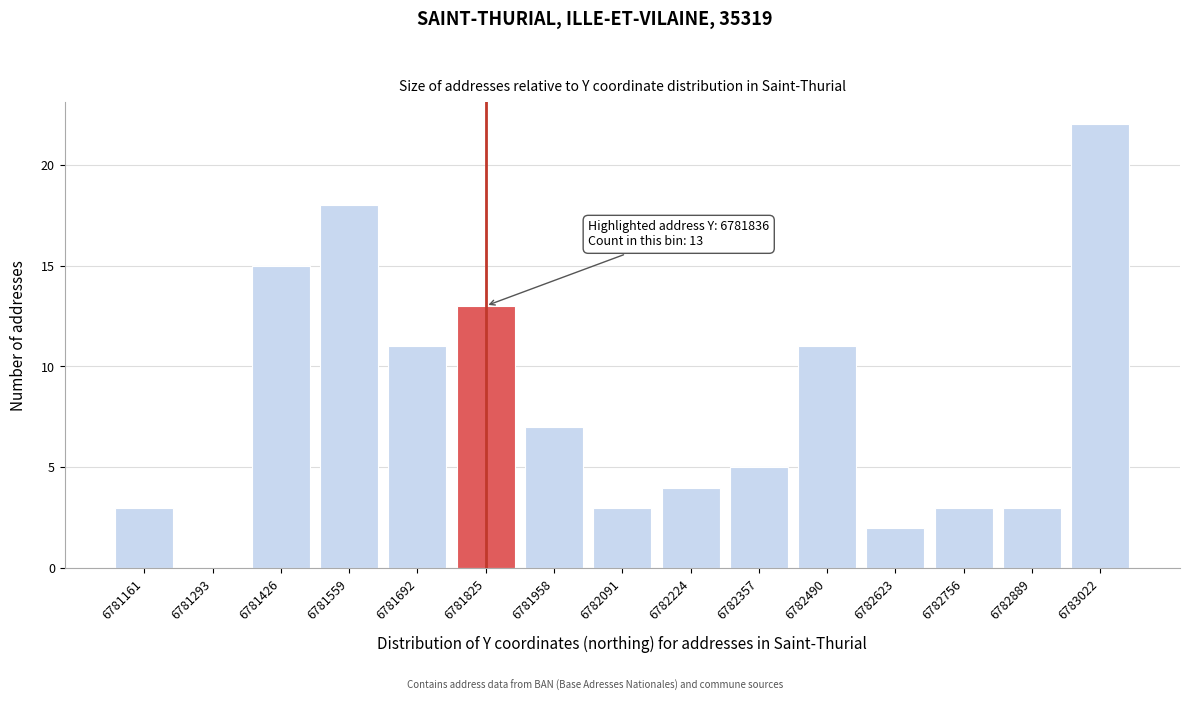

Reading left to right, what are all the values shown in this chart?

6781161=3	6781293=0	6781426=15	6781559=18	6781692=11	6781825=13	6781958=7	6782091=3	6782224=4	6782357=5	6782490=11	6782623=2	6782756=3	6782889=3	6783022=22